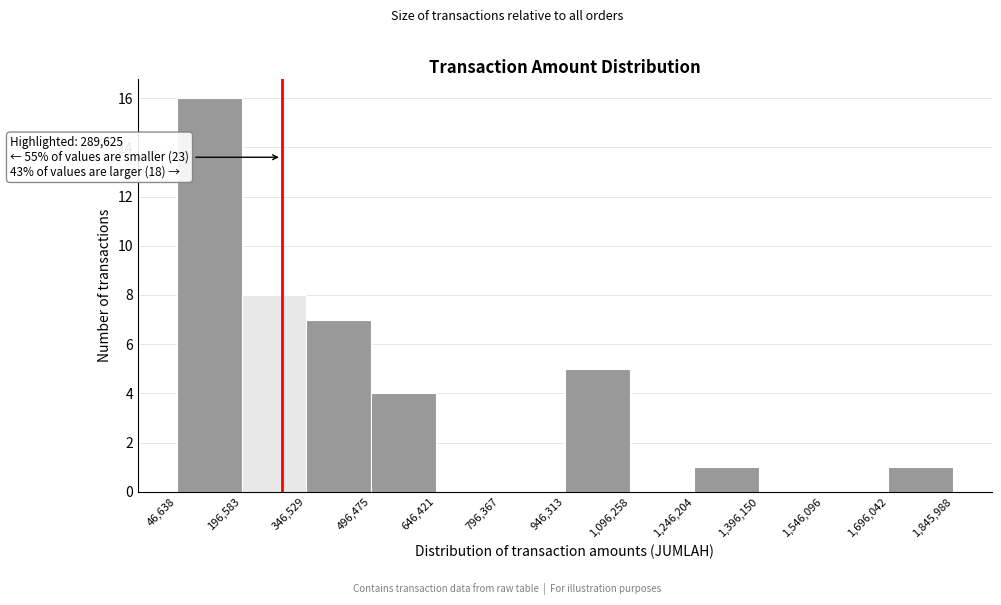

Which range on the x-axis has the tallest bar?

46,638 to 196,583